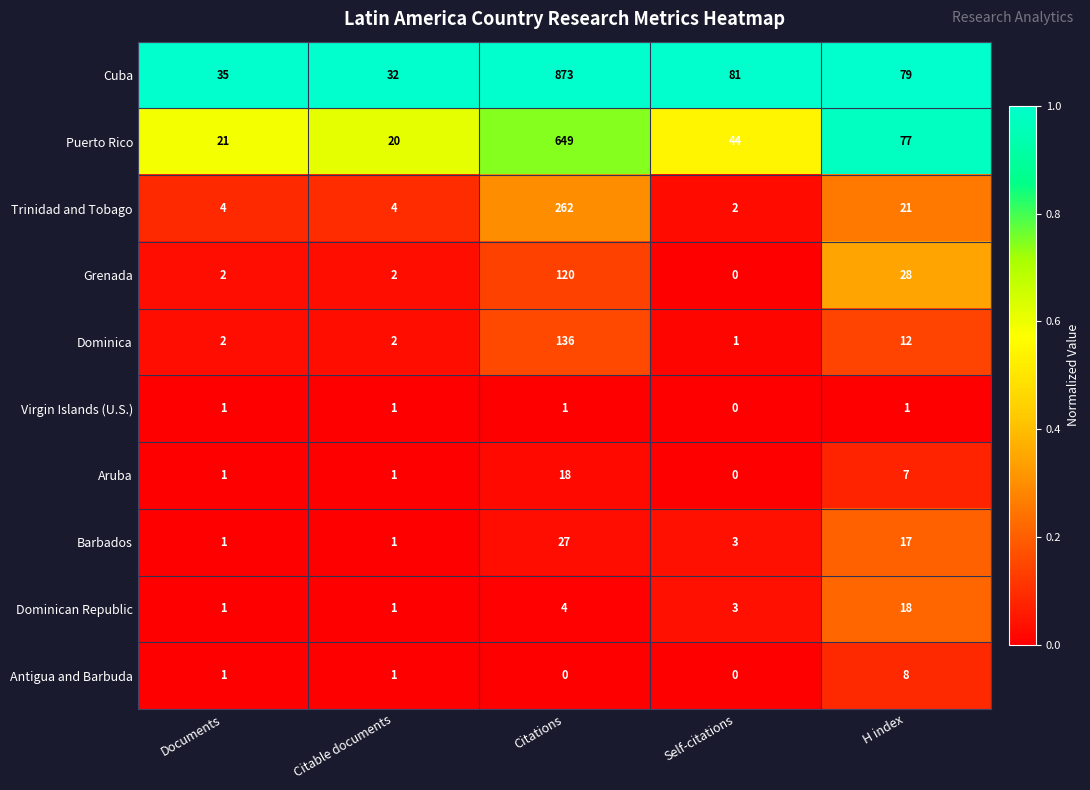

Rank the series at H index from lowest to highest value.

Virgin Islands (U.S.), Aruba, Antigua and Barbuda, Dominica, Barbados, Dominican Republic, Trinidad and Tobago, Grenada, Puerto Rico, Cuba